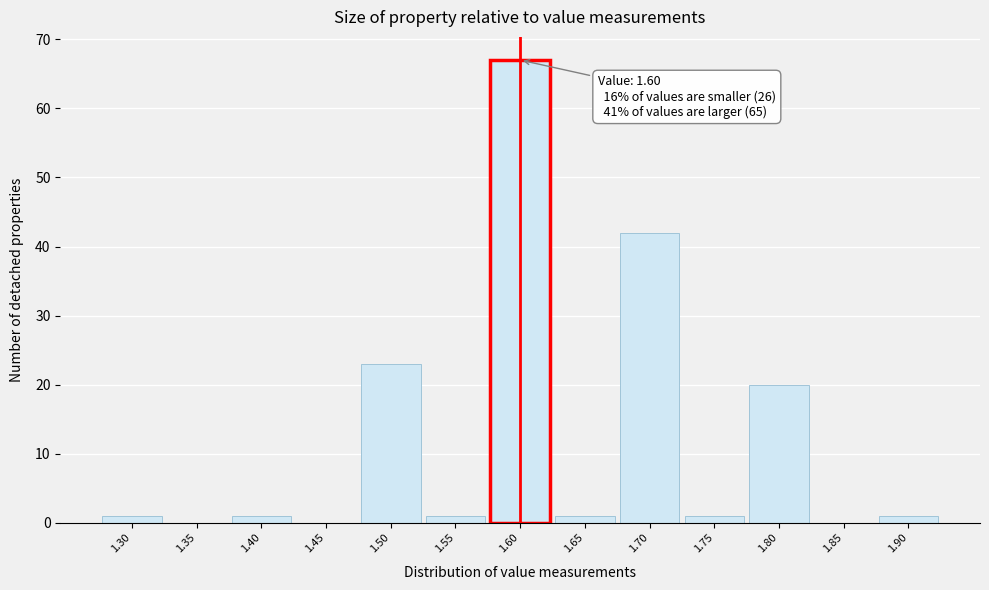

Over which range of the x-axis is the bar tallest?

1.575 to 1.625